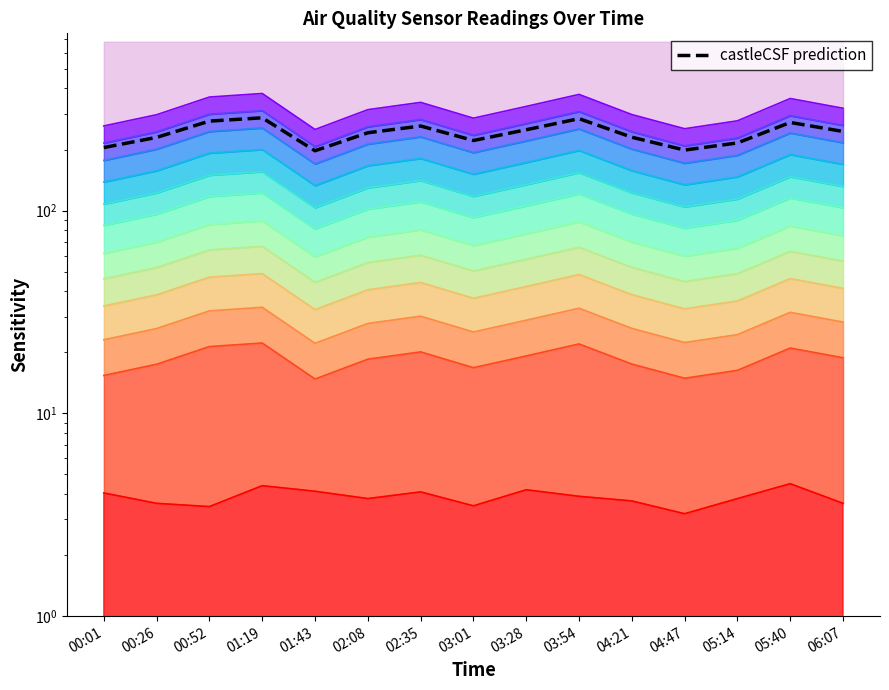

What is the value of the 3rd point from the left?

276.2